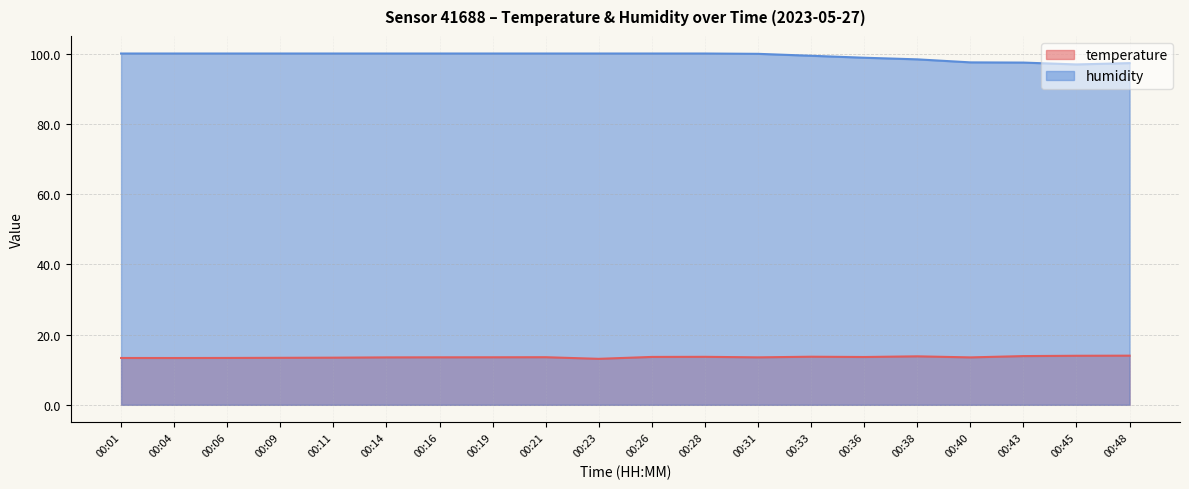

At which category is the sum across all series the highest?

00:28